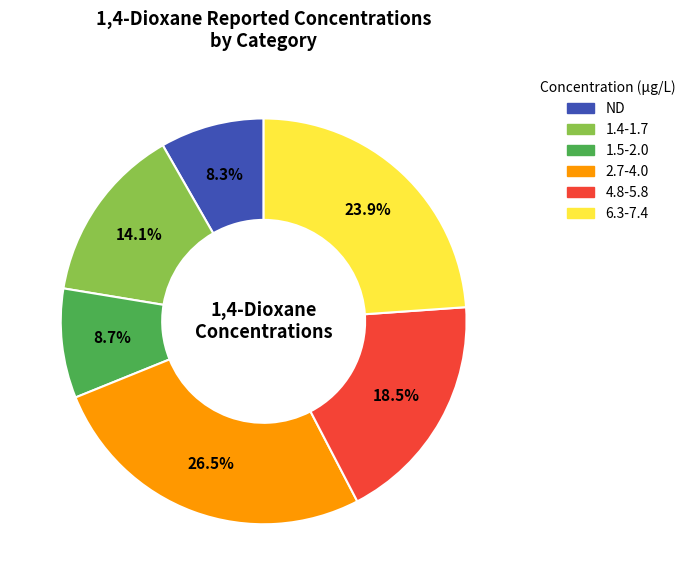

Is there any slice that represents more than half of the pie?

No